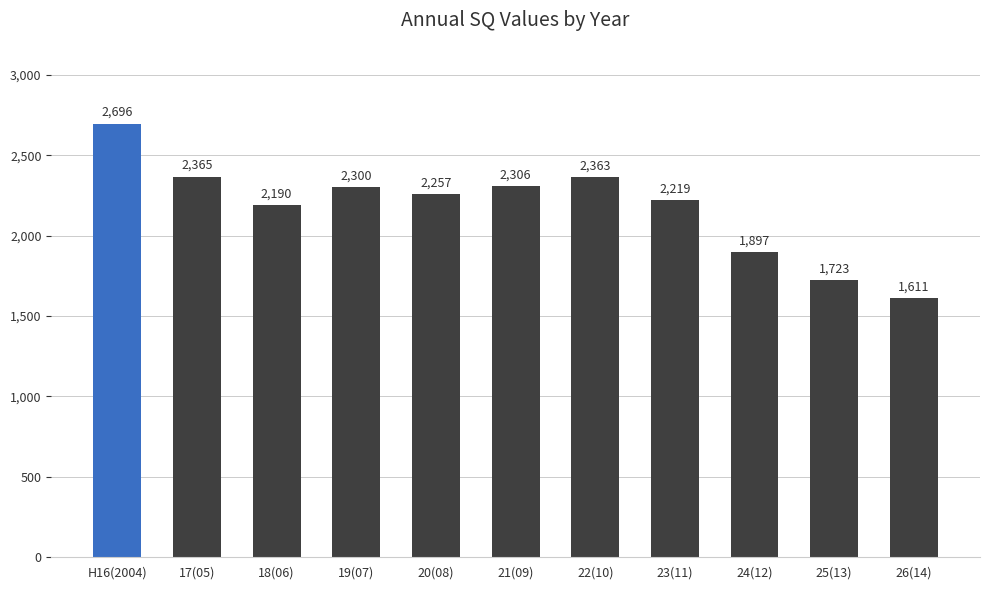

What is the ratio of the value at 25(13) to the value at 24(12)?

0.9